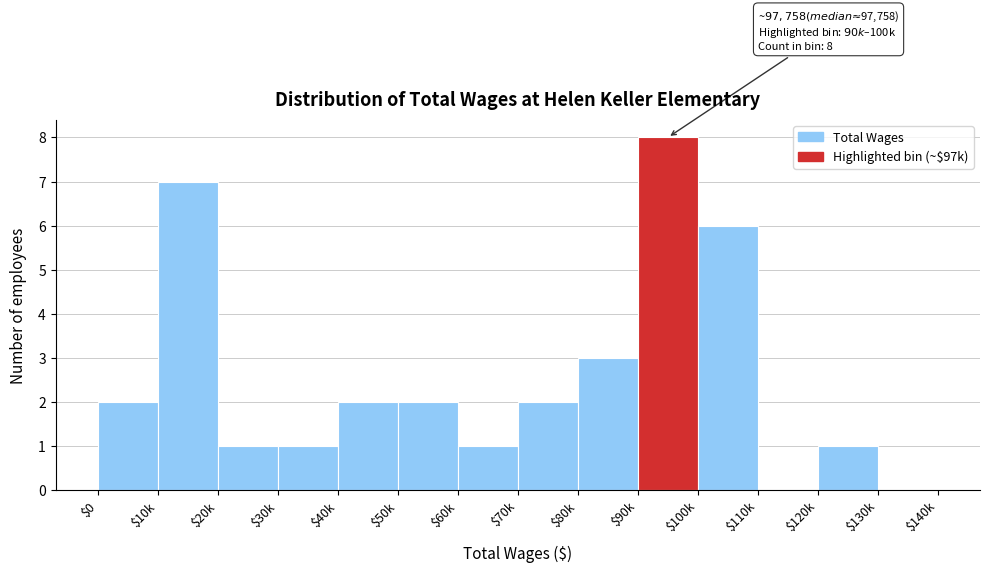

True or false: the data shows 0 at $130k.

True